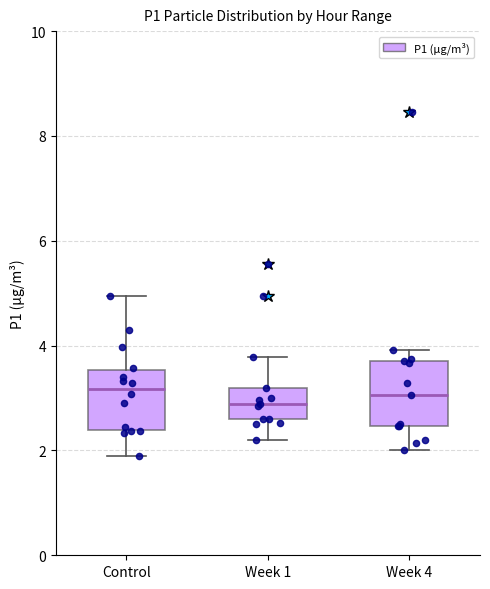

Where does the median line of the box for Control sit on the y-axis? The values are not printed on the chart, so give them approximately, as read against the axis.

3.2